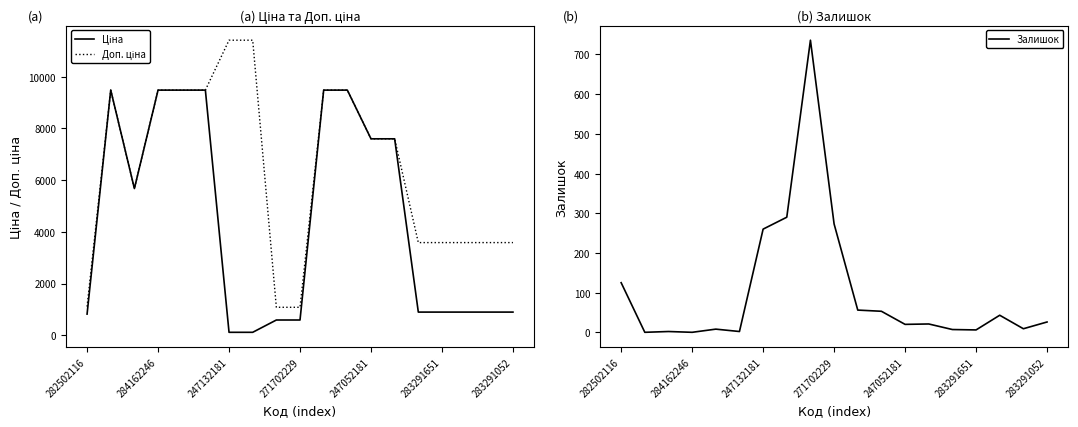

What is the difference between the maximum and minimum values in the Доп. ціна series?

10328.3